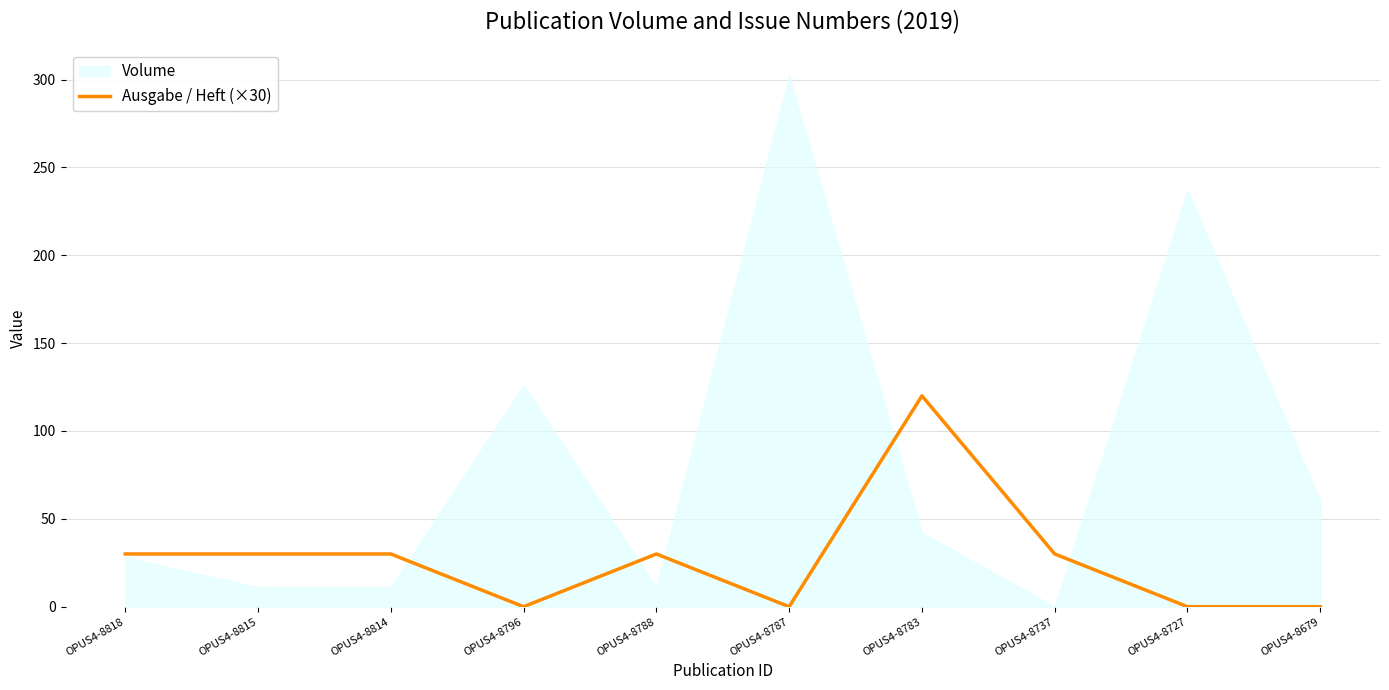

The value of Ausgabe / Heft (×30) at OPUS4-8818 is 30. True or false?

True